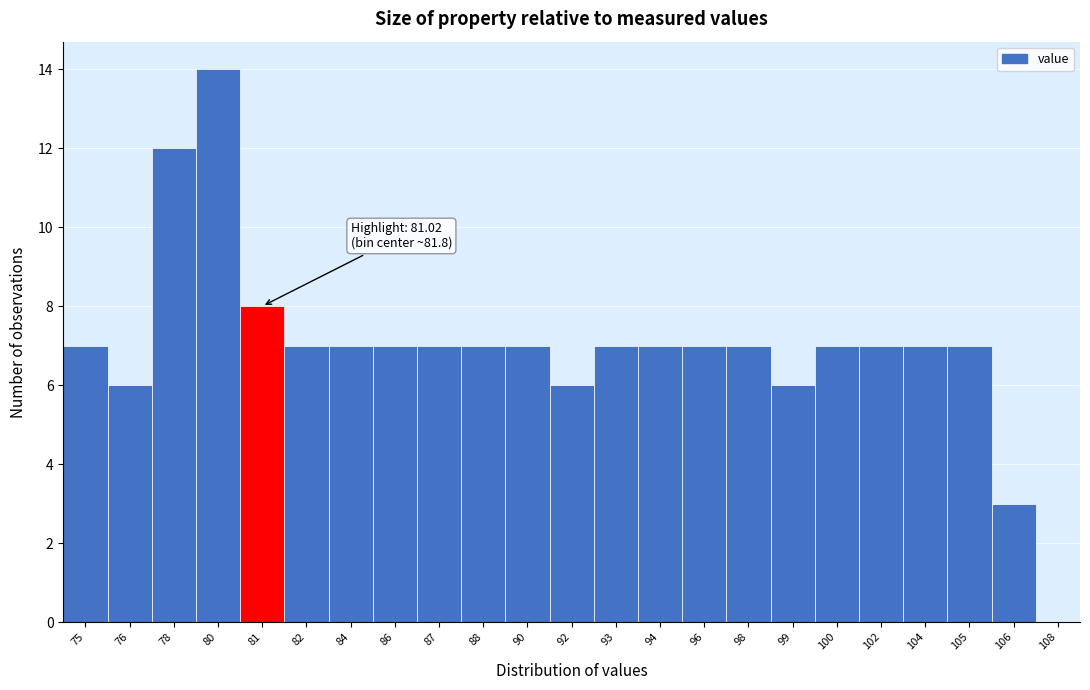

Reading left to right, what are all the values shown in this chart?

75=7	76=6	78=12	80=14	81=8	82=7	84=7	86=7	87=7	88=7	90=7	92=6	93=7	94=7	96=7	98=7	99=6	100=7	102=7	104=7	105=7	106=3	108=0